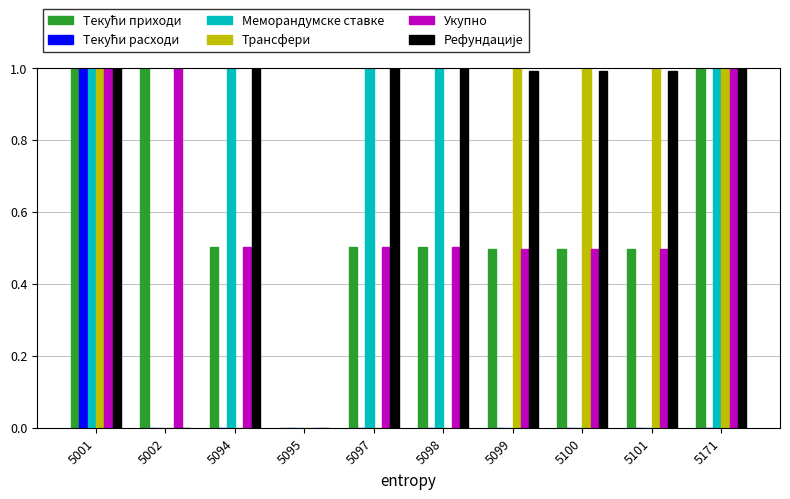

What is the total value across all series at 5002?

2.0